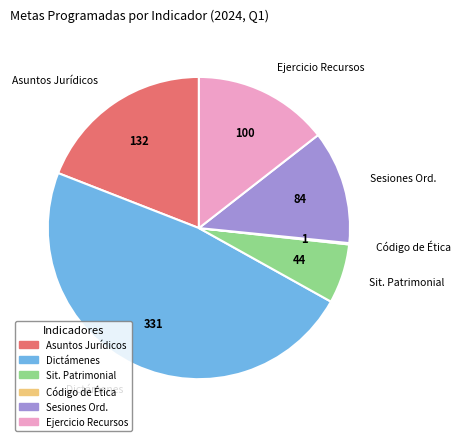

Is there any slice that represents more than half of the pie?

No